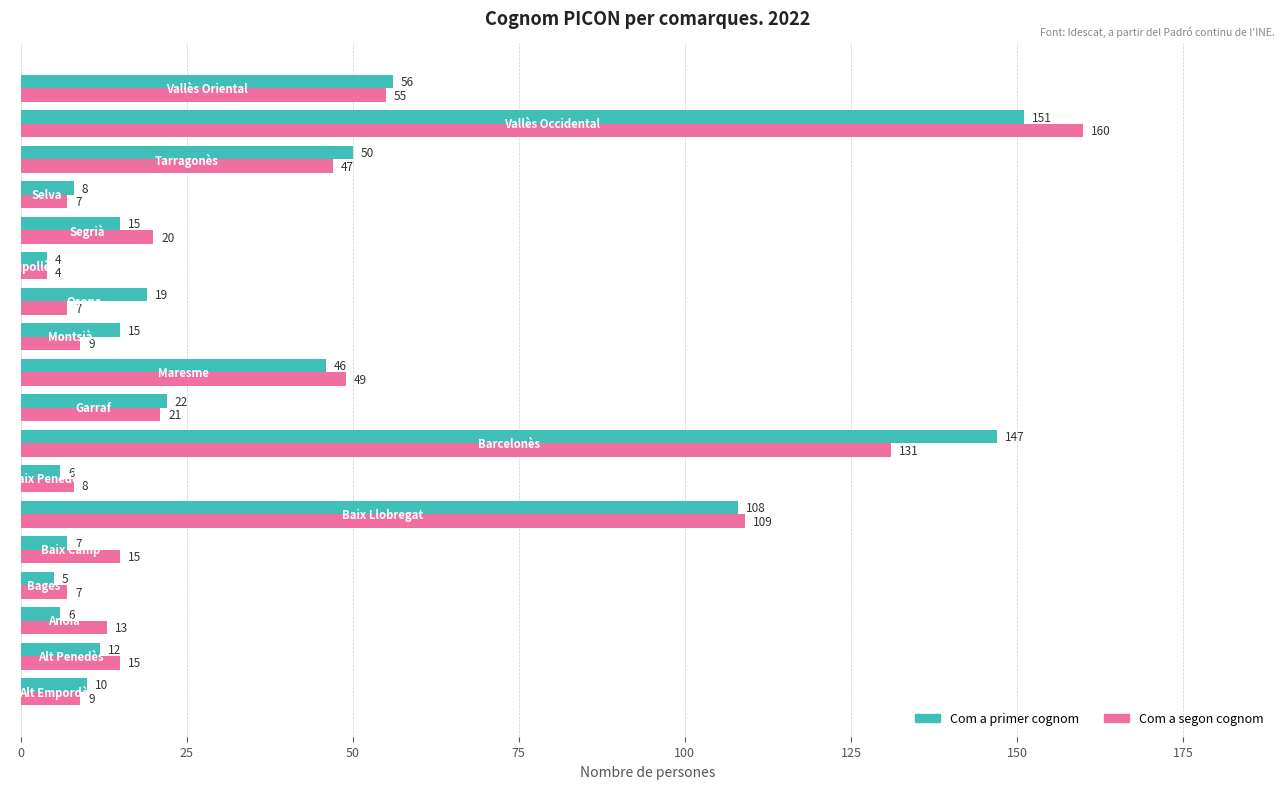

List the series in order of their peak value, highest first.

Com a segon cognom, Com a primer cognom